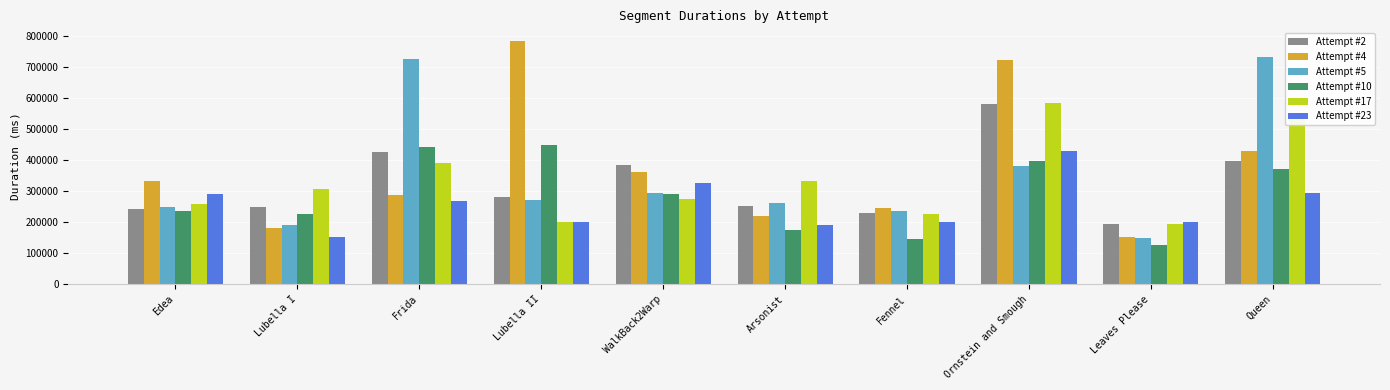

What are all the series names shown in the legend?

Attempt #2, Attempt #4, Attempt #5, Attempt #10, Attempt #17, Attempt #23